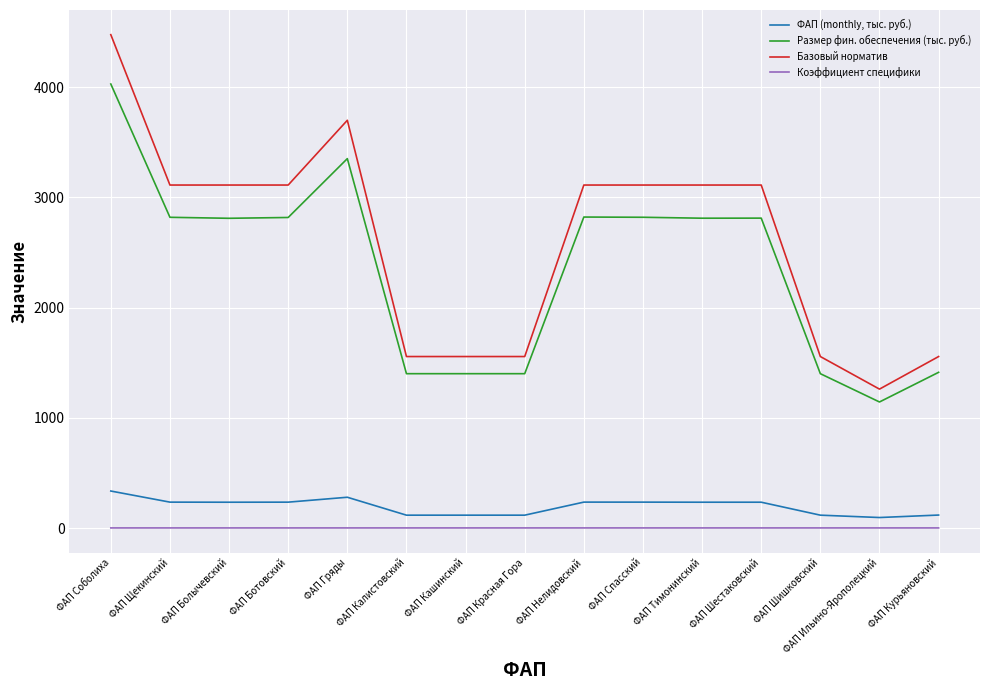

True or false: Размер фин. обеспечения (тыс. руб.) and Базовый норматив intersect in this chart.

False